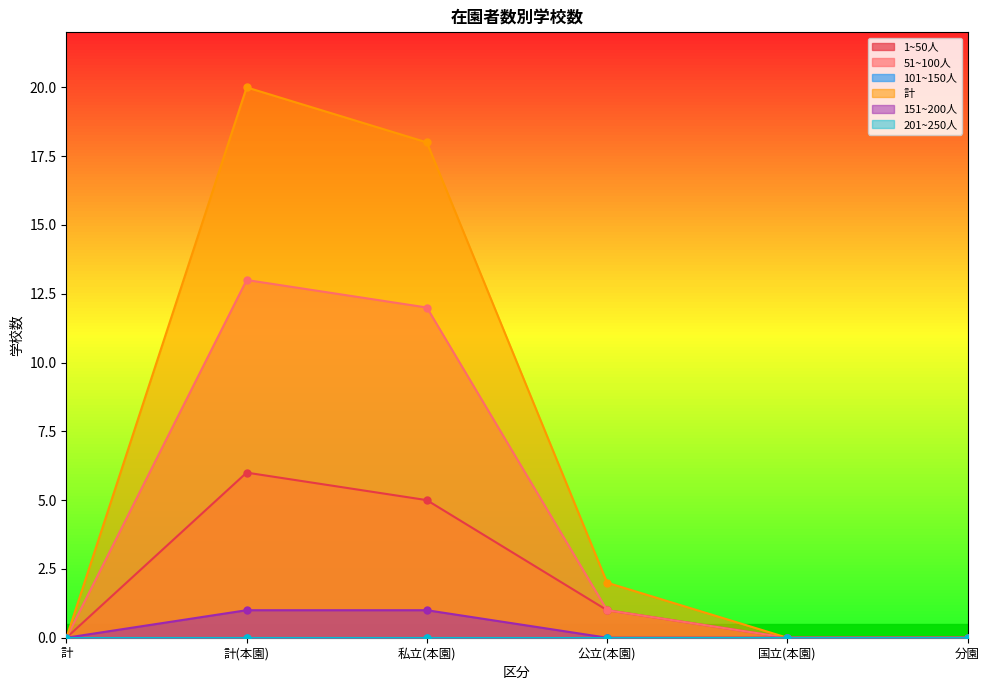

Where is 計 nearest to the value 10?

私立(本園)